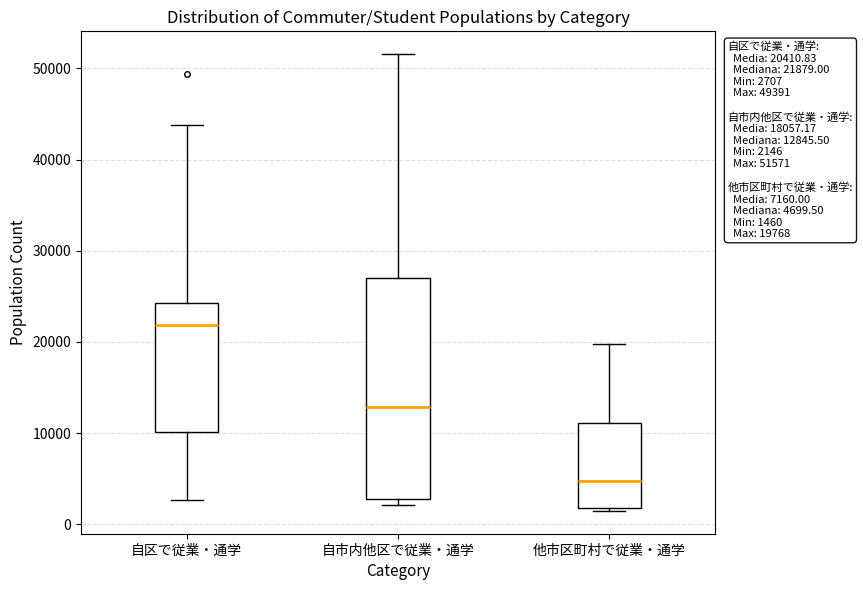

Which box is the tallest, from its lower edge to its upper edge?

自市内他区で従業・通学